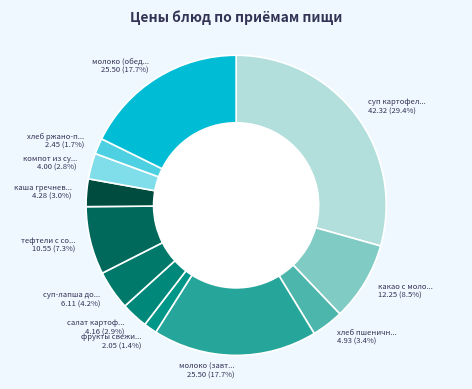

Is the sum of каша гречнев... 4.28 (3.0%) and компот из су... 4.00 (2.8%) greater than half?

No